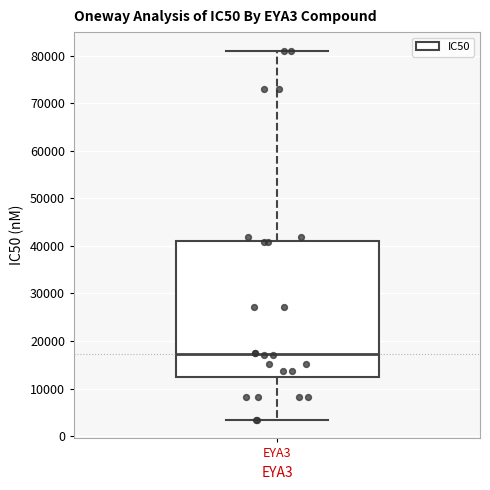

Read this box plot against the y-axis: the position of the median line, the range covered by the box, and the ends of both whiskers. The values are not printed on the chart, so give them approximately, as read against the axis.

median 17000, box 12000 to 41000, whiskers 3000 to 81000